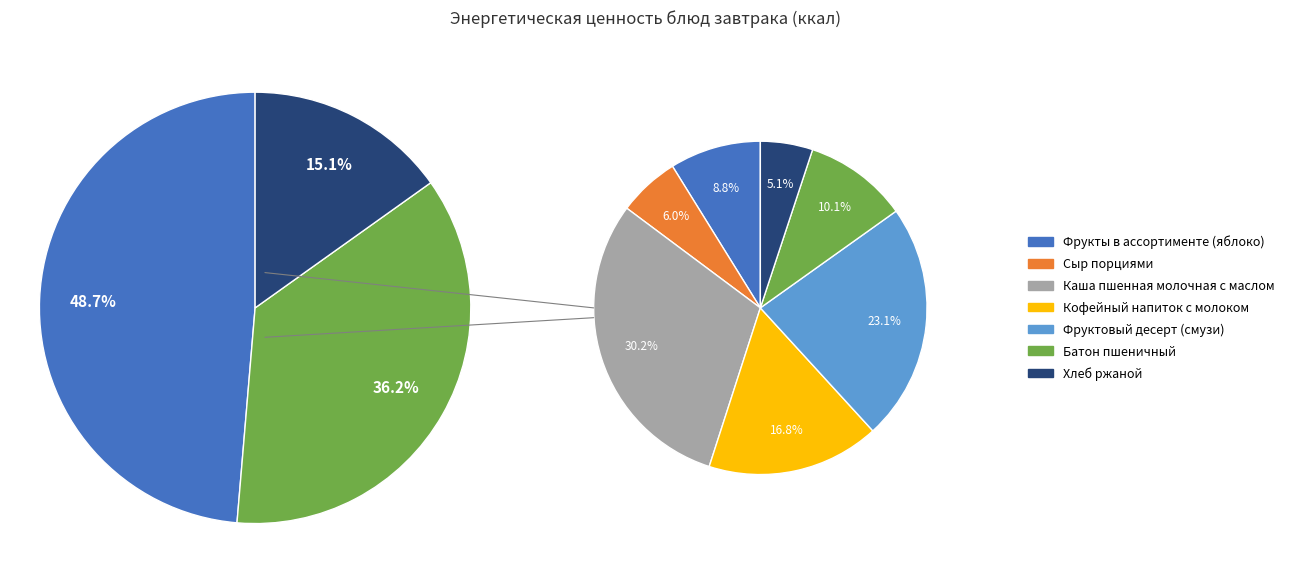

What is the total percentage of Фруктовый десерт (смузи) and Каша пшенная молочная с маслом?

53.3%